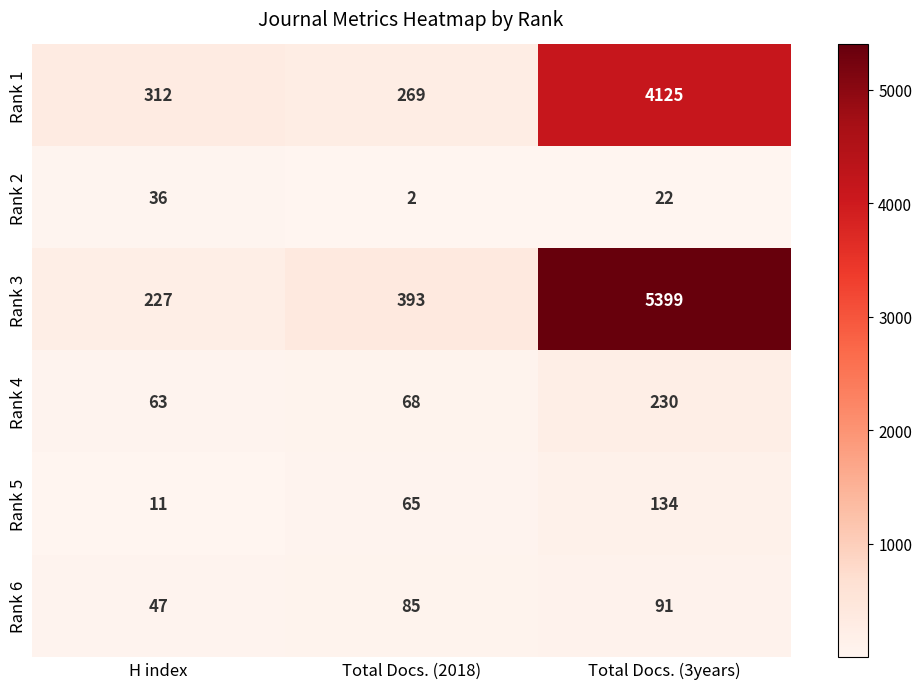

What is the difference between the maximum and minimum values in the Rank 5 series?

123